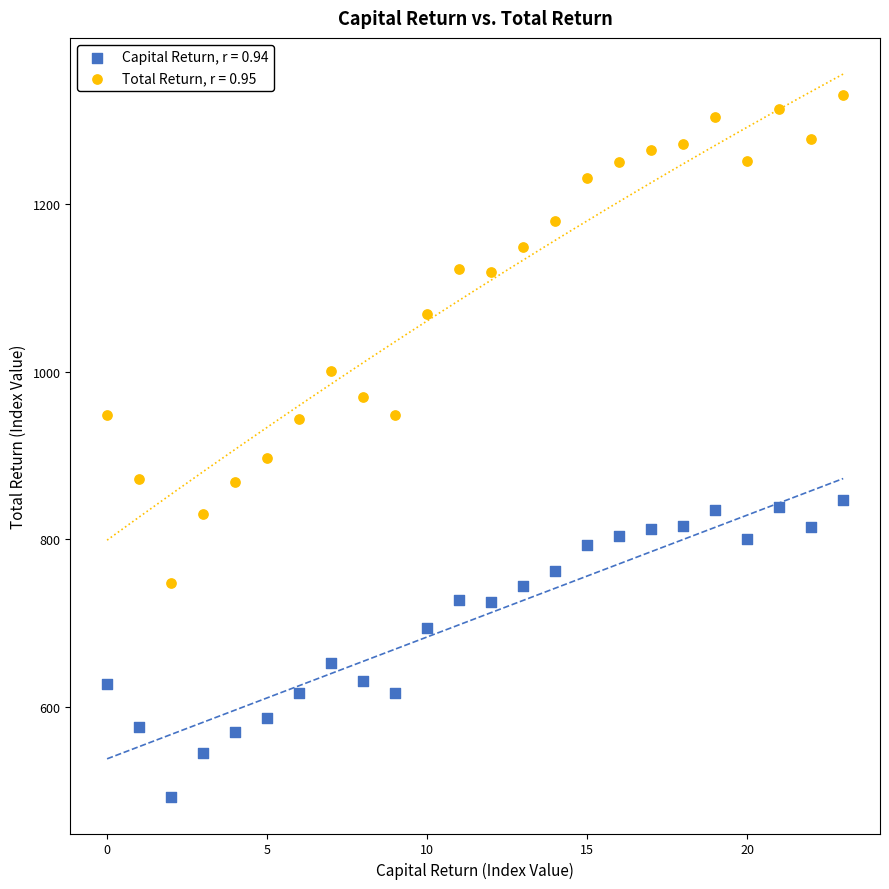

Which series contains the lowest Y value?

Capital Return, r = 0.94